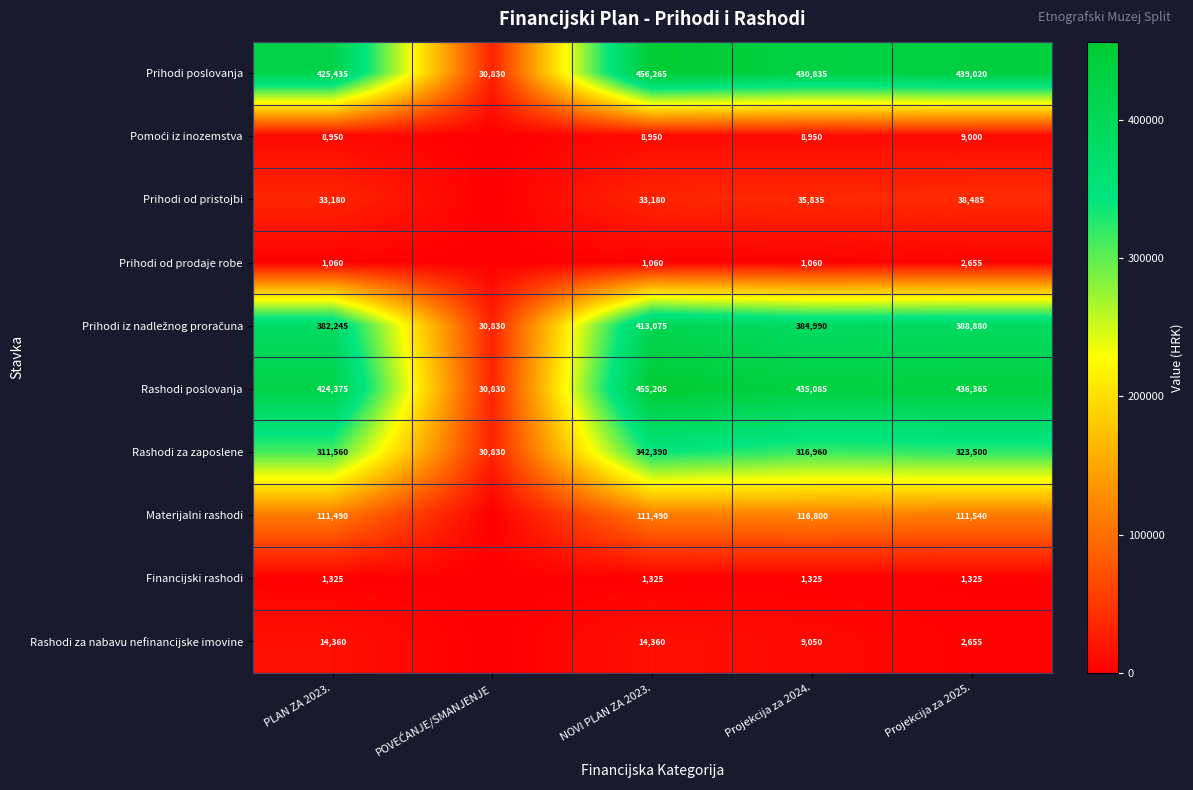

What is the spread (max minus min) of values at NOVI PLAN ZA 2023.?

455205